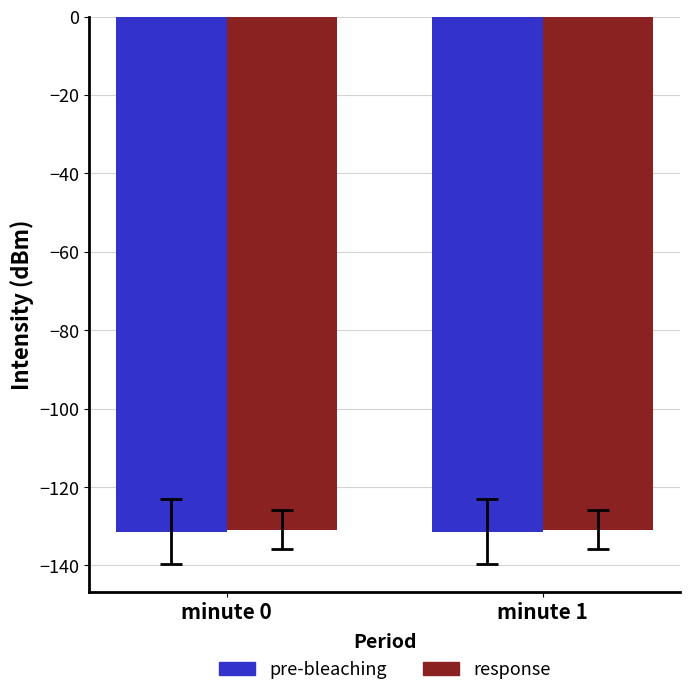

Read the response value at minute 1.

-130.9